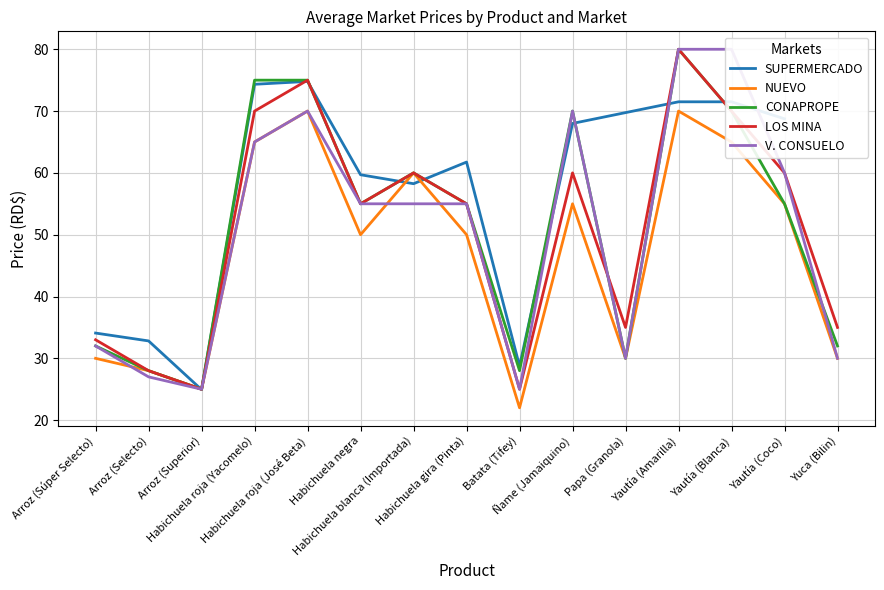

What is the maximum value for NUEVO?

70